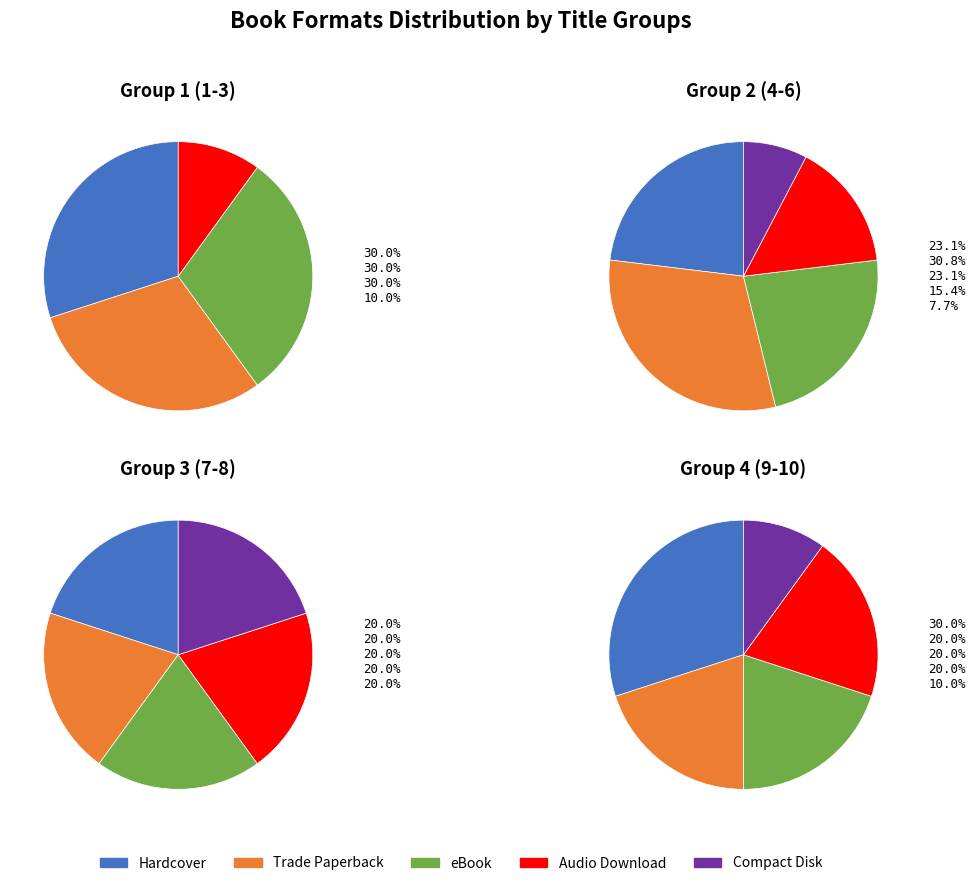

True or false: Hardcover accounts for 32% of the total.

False